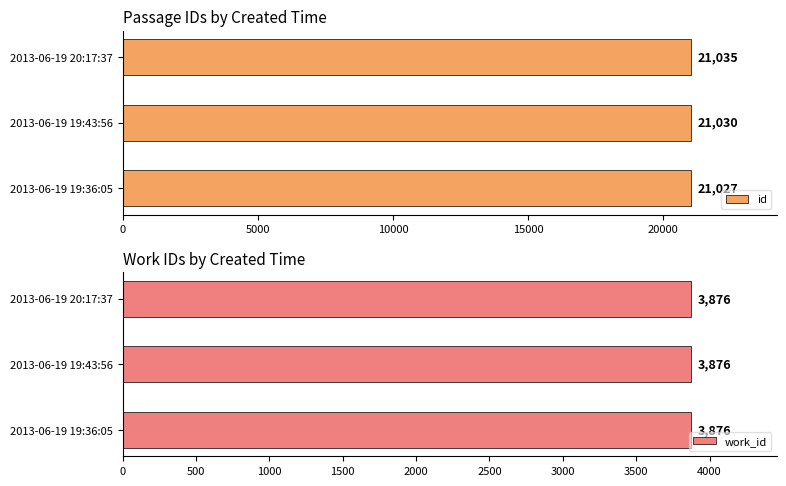

How many id values are between 21027 and 21035?

3